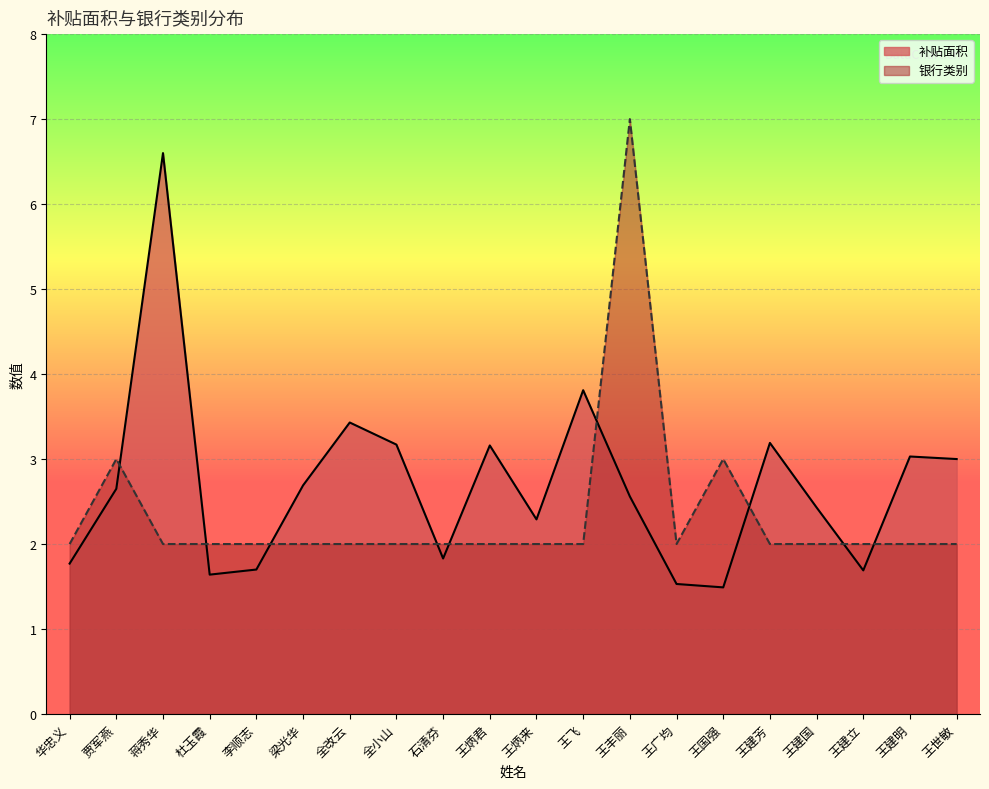

Is it true that 补贴面积 equals 1.7 at 王建立?

True